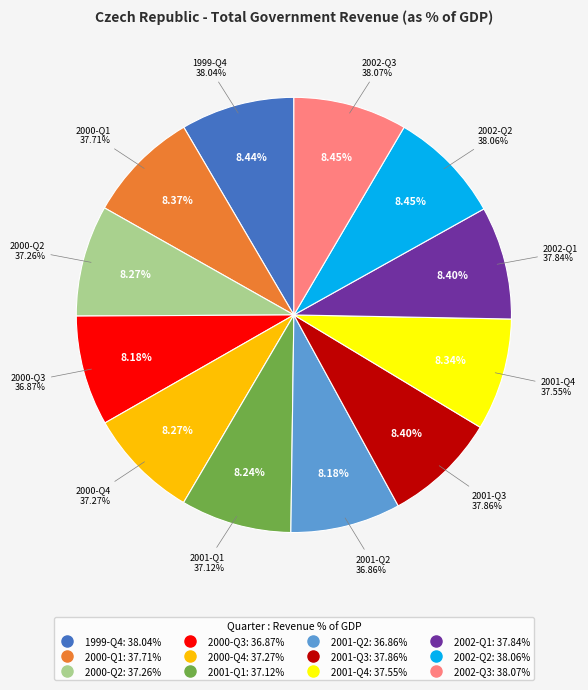

Combined, do 2001-Q2 and 2002-Q1 account for over 50%?

No